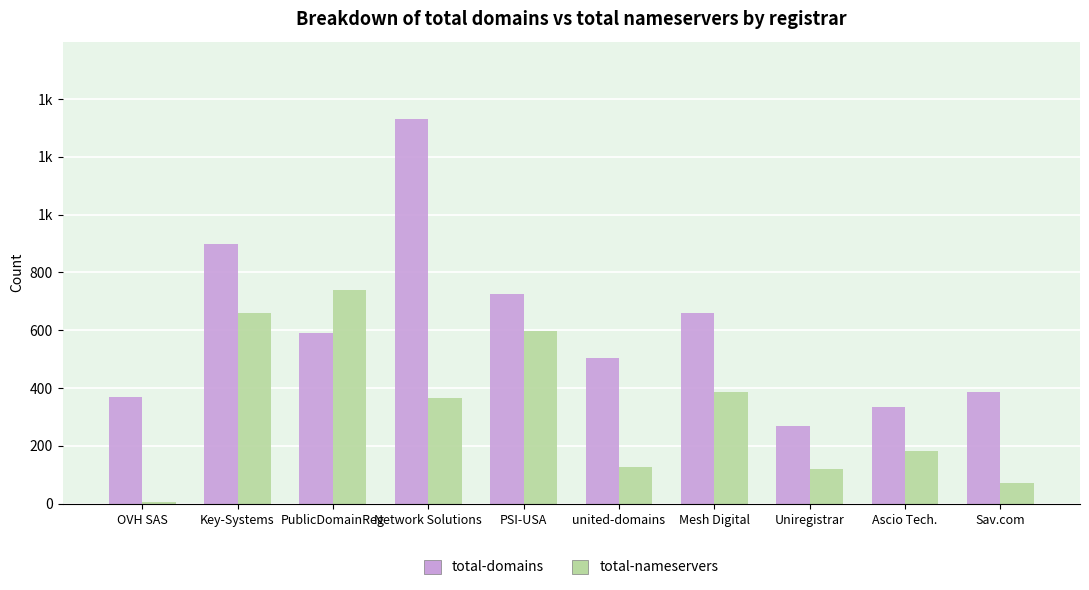

What is the difference between the second highest and second lowest values in the total-domains series?

566